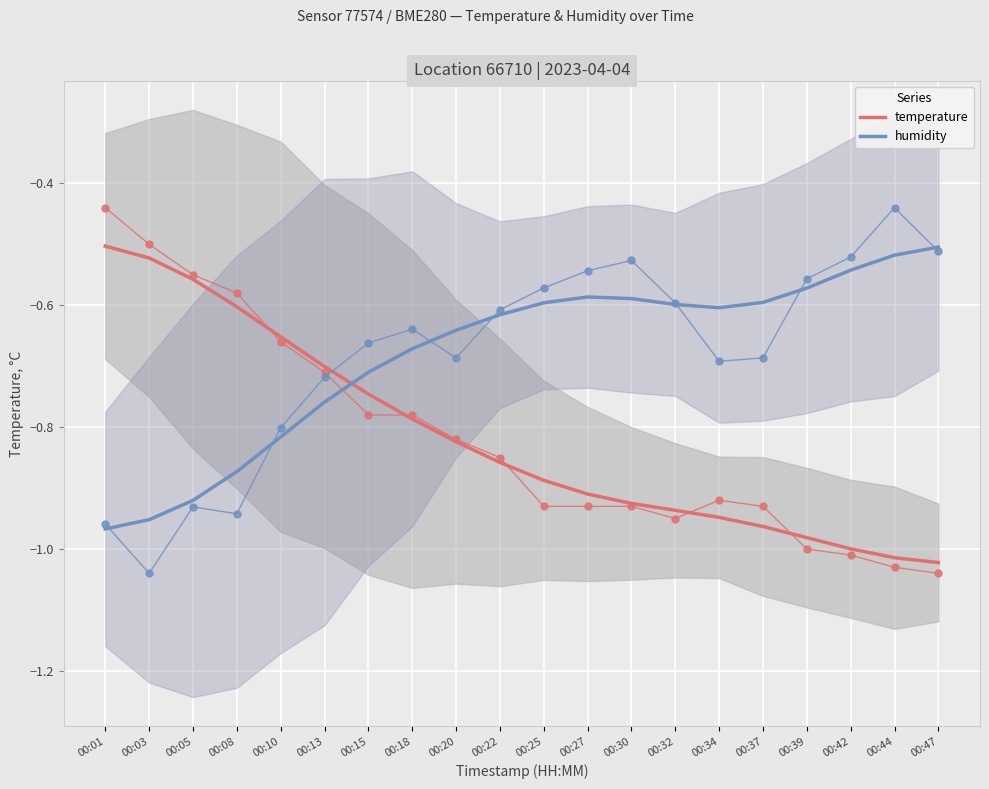

Which series has the largest total across all categories?

humidity